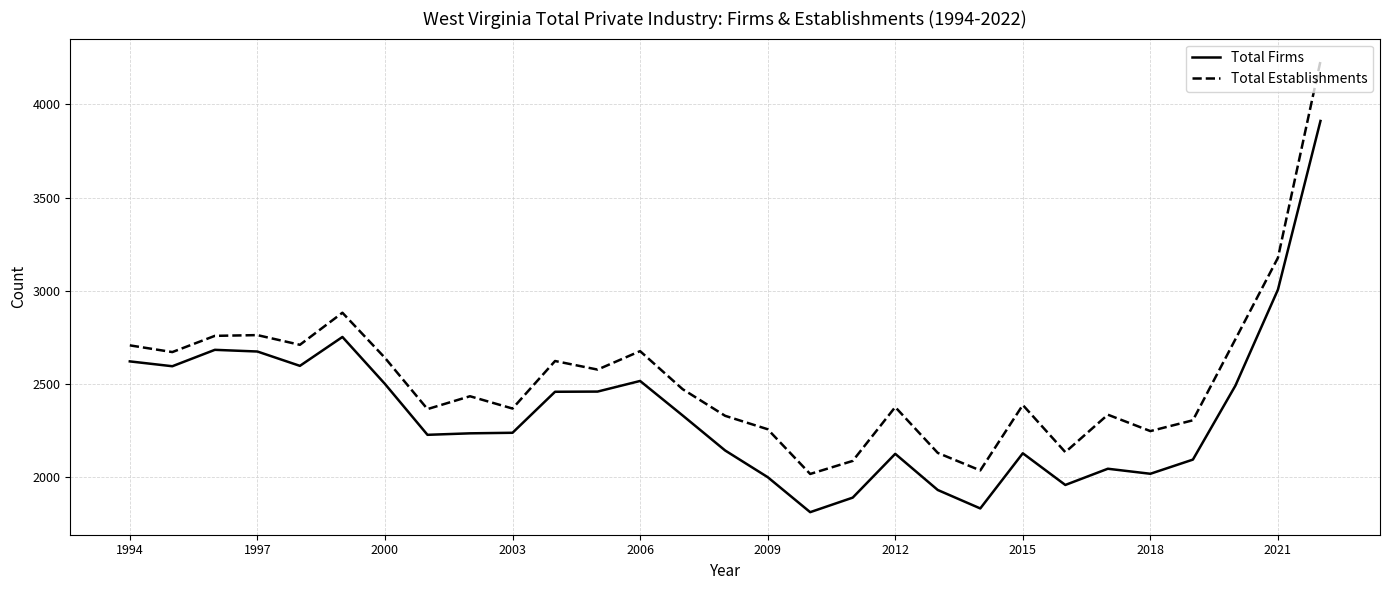

Which series has the largest total across all categories?

Total Establishments